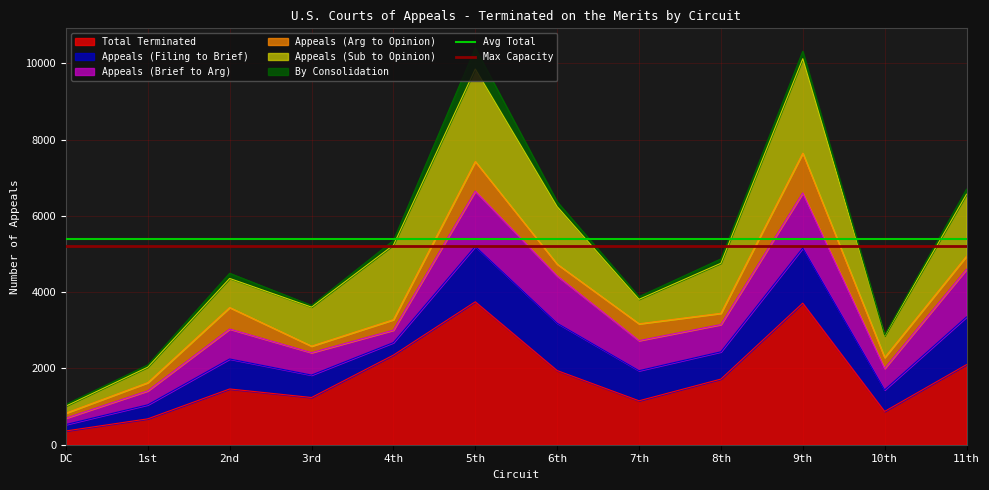

What is the lowest value of the Total Terminated series?

361